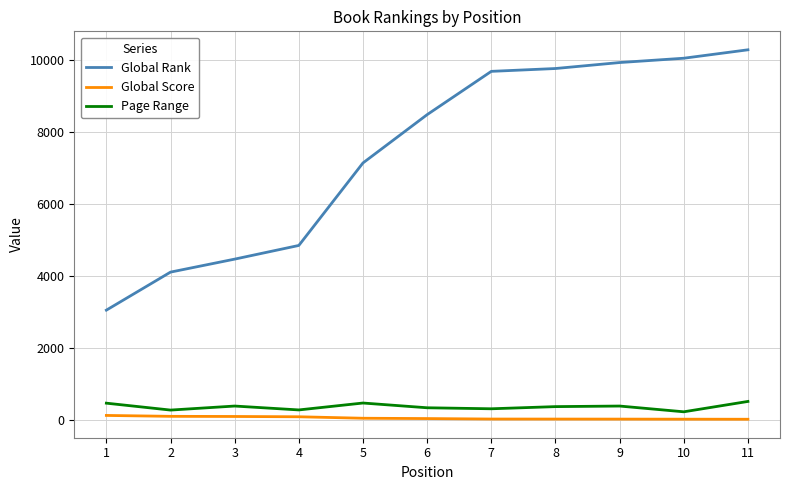

What is the difference between the maximum and minimum values in the Global Rank series?

7235